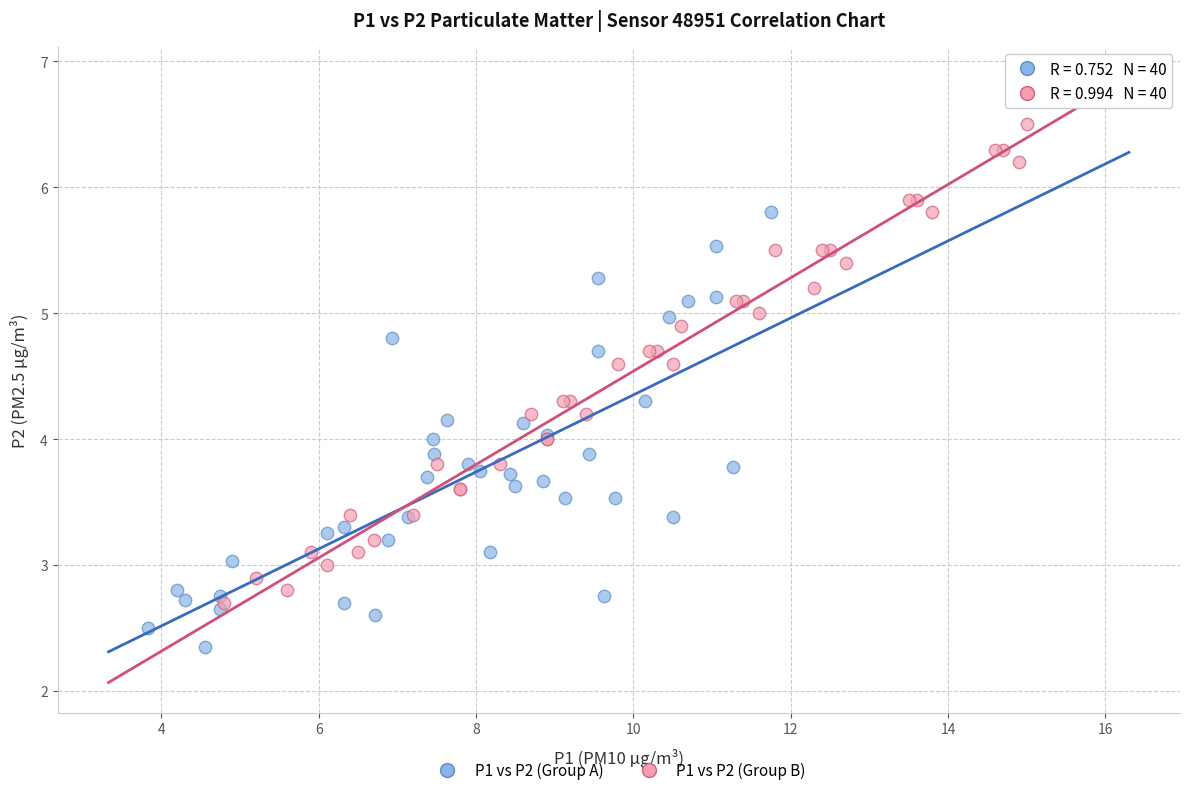

Which series has the largest Y range (max minus min)?

P1 vs P2 (Group B)